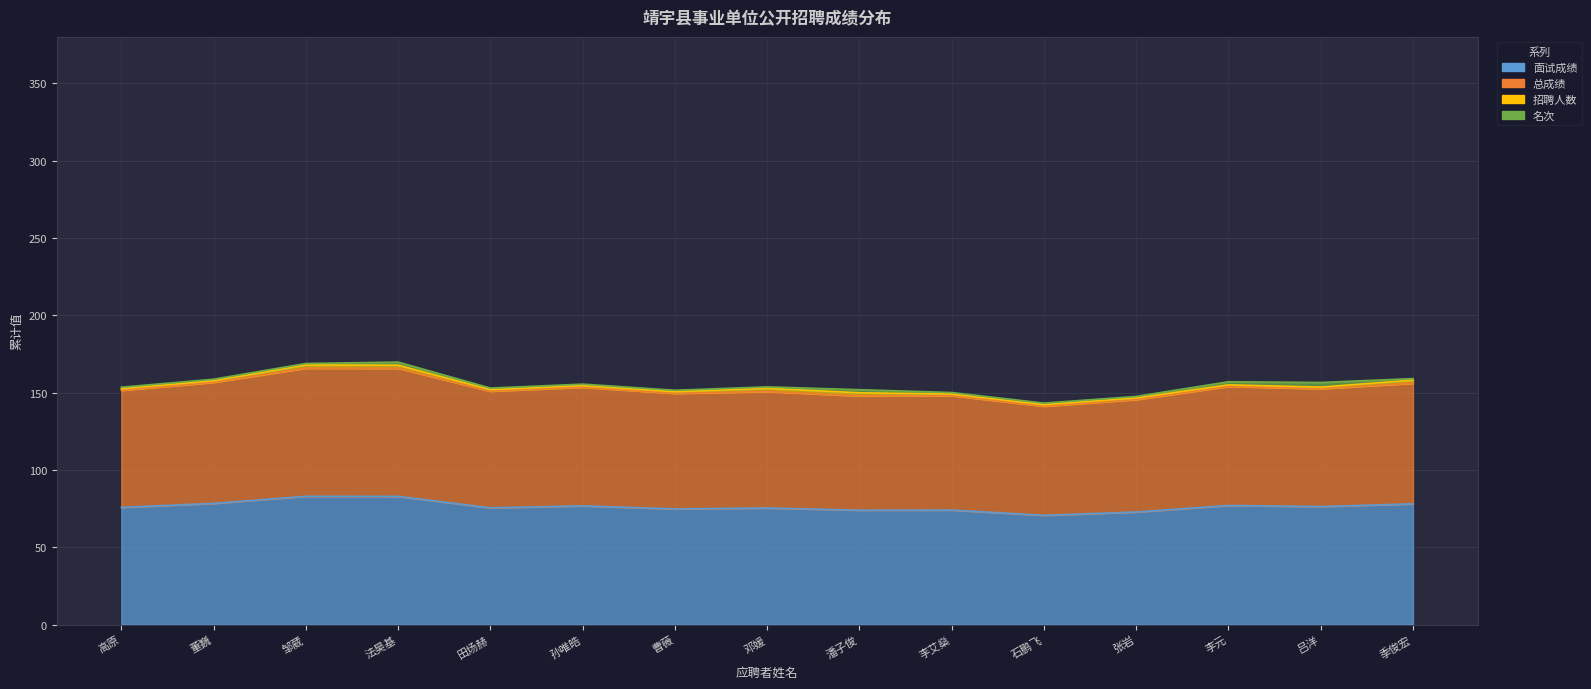

What is the difference between the maximum and minimum values in the 面试成绩 series?

12.3